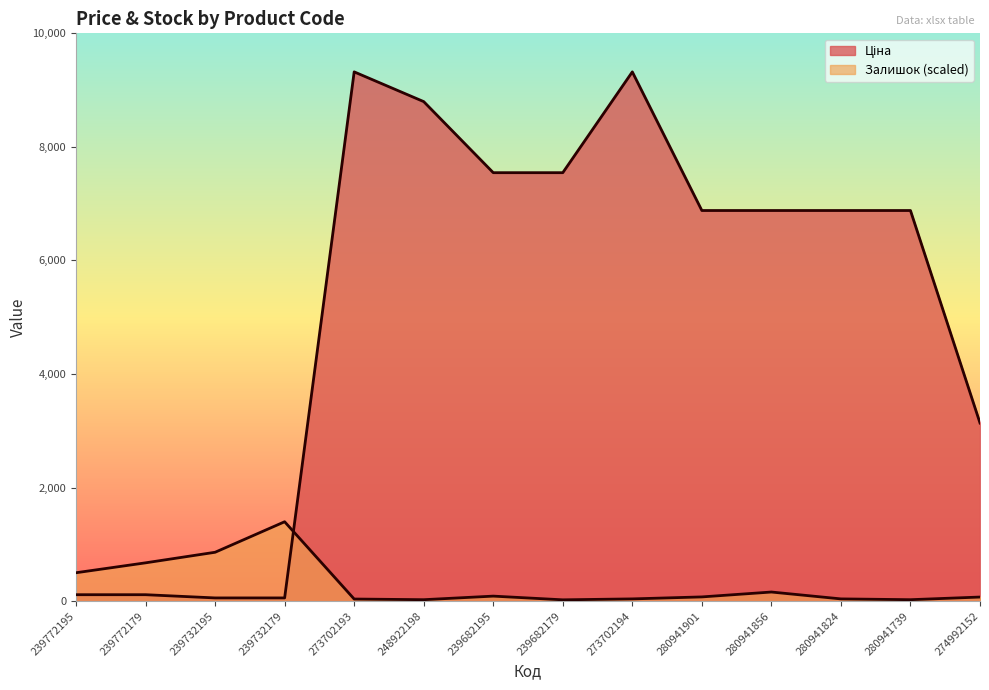

What is the label of the 8th point from the left?

239682179